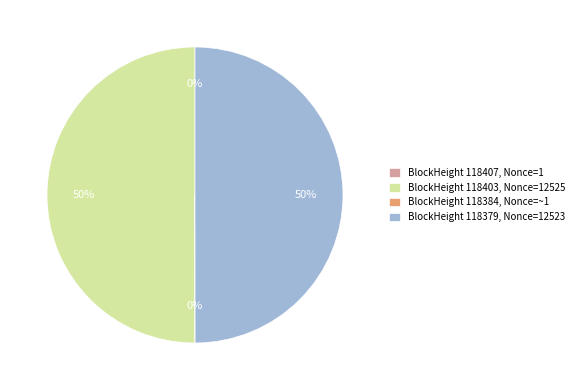

To the nearest percent, what percentage of the pie is BlockHeight 118403, Nonce=12525?

50%